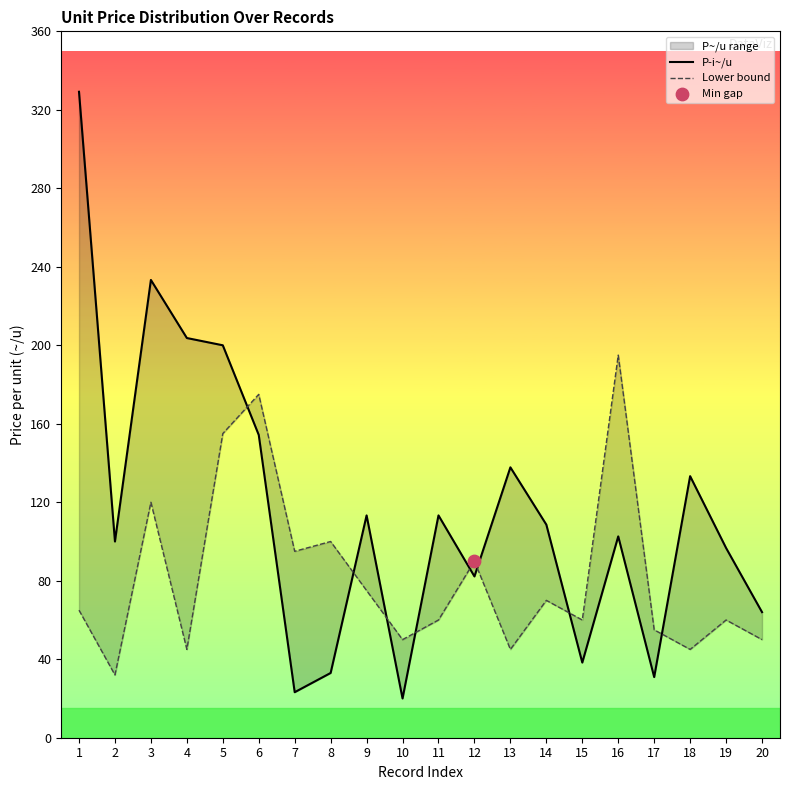

Which series contains the lowest Y value?

P­i~/u